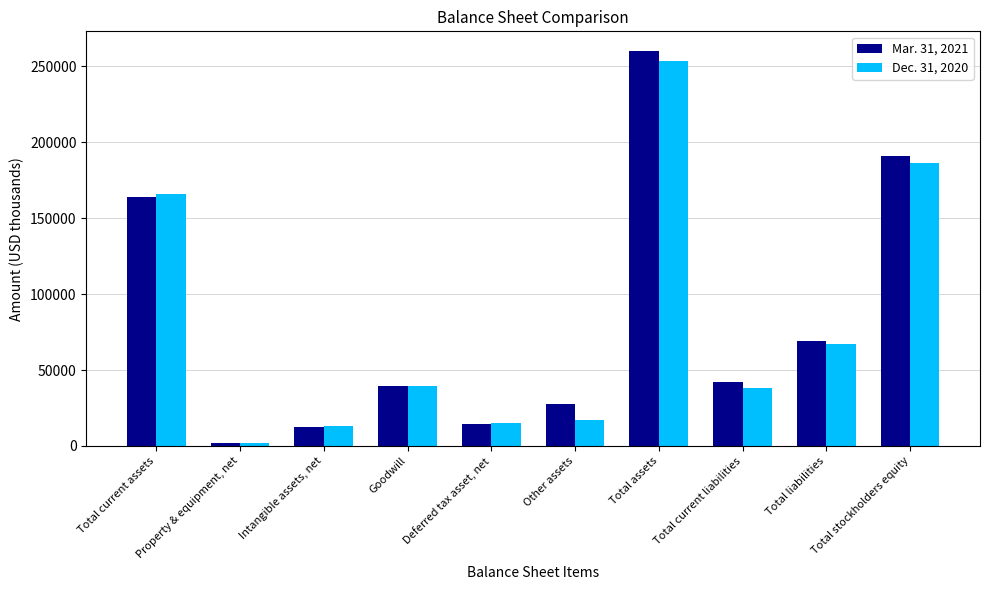

At which label does Mar. 31, 2021 reach its peak?

Total assets